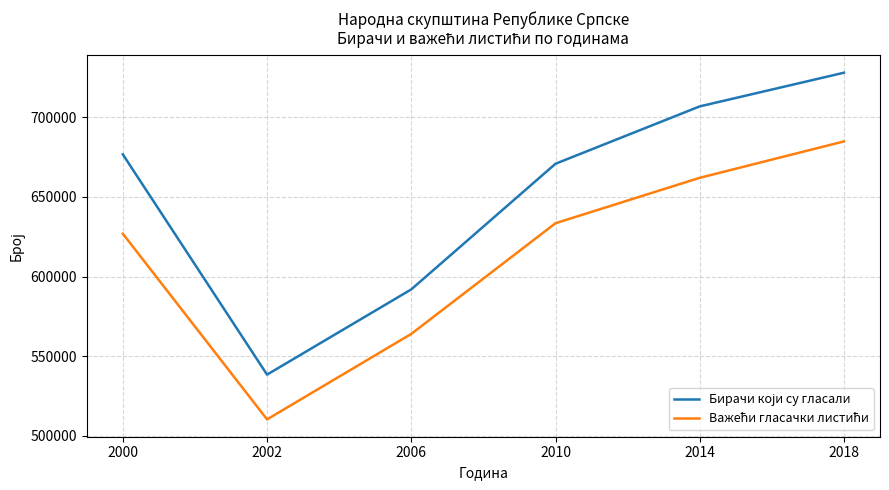

At which category is the sum across all series the highest?

2018